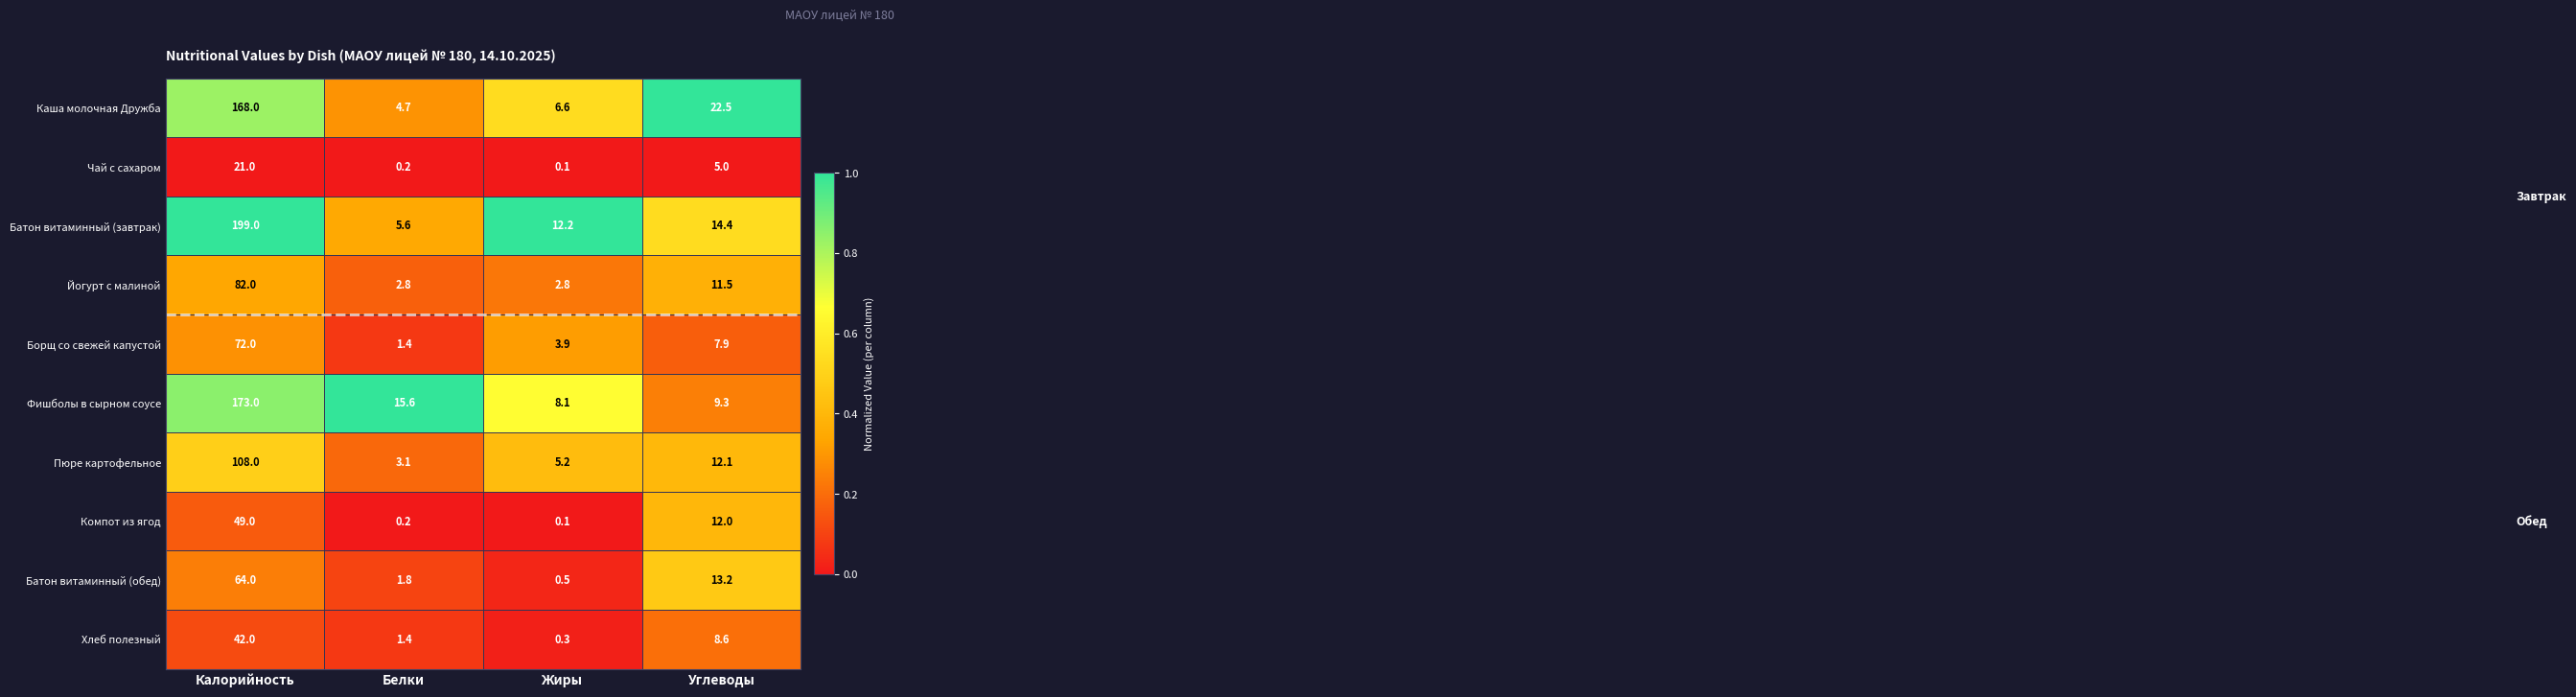

The value of Пюре картофельное at Углеводы is 21.8. True or false?

False